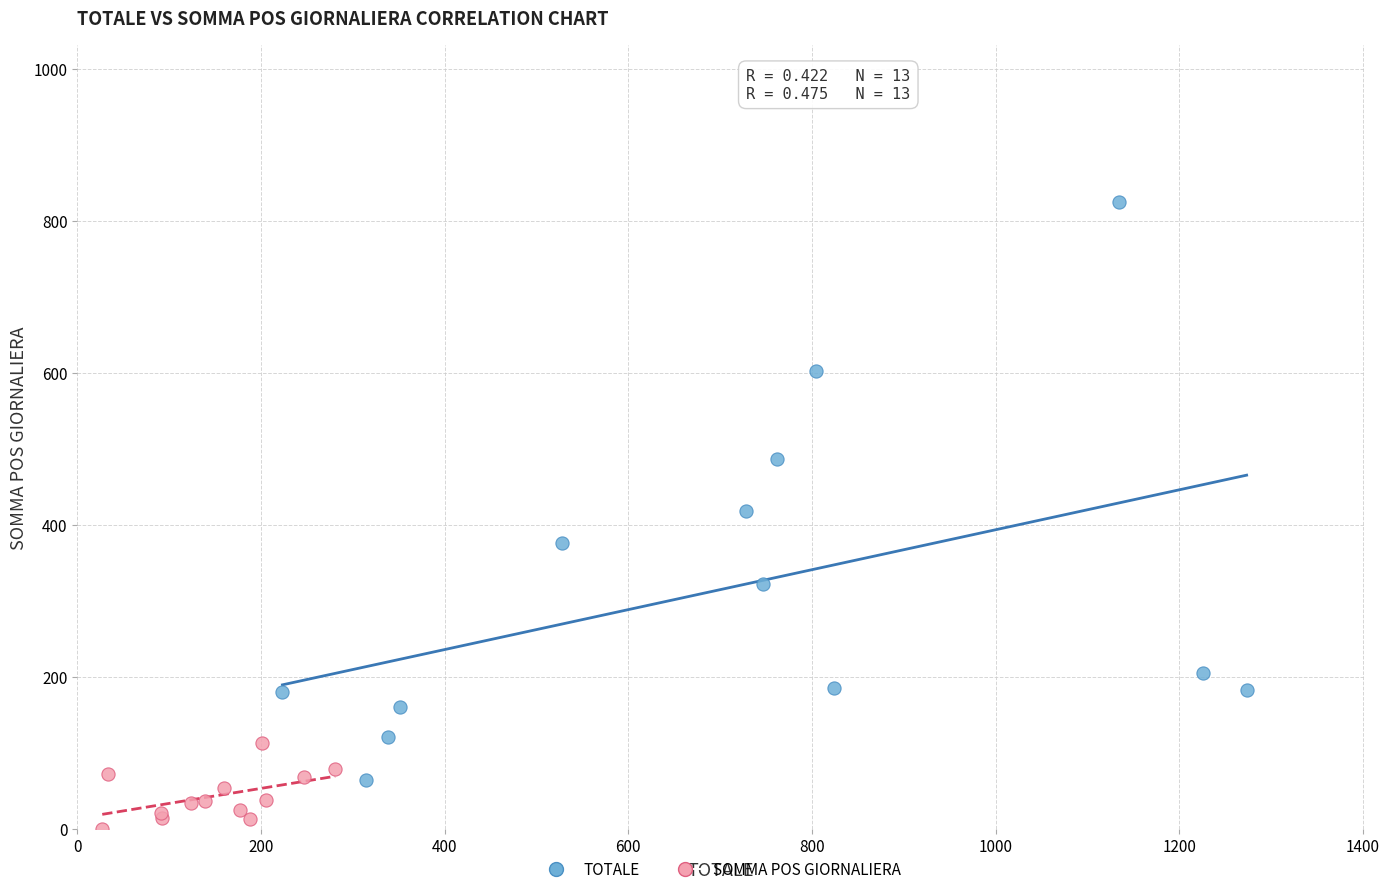

Which series reaches the minimum Y coordinate?

SOMMA POS GIORNALIERA